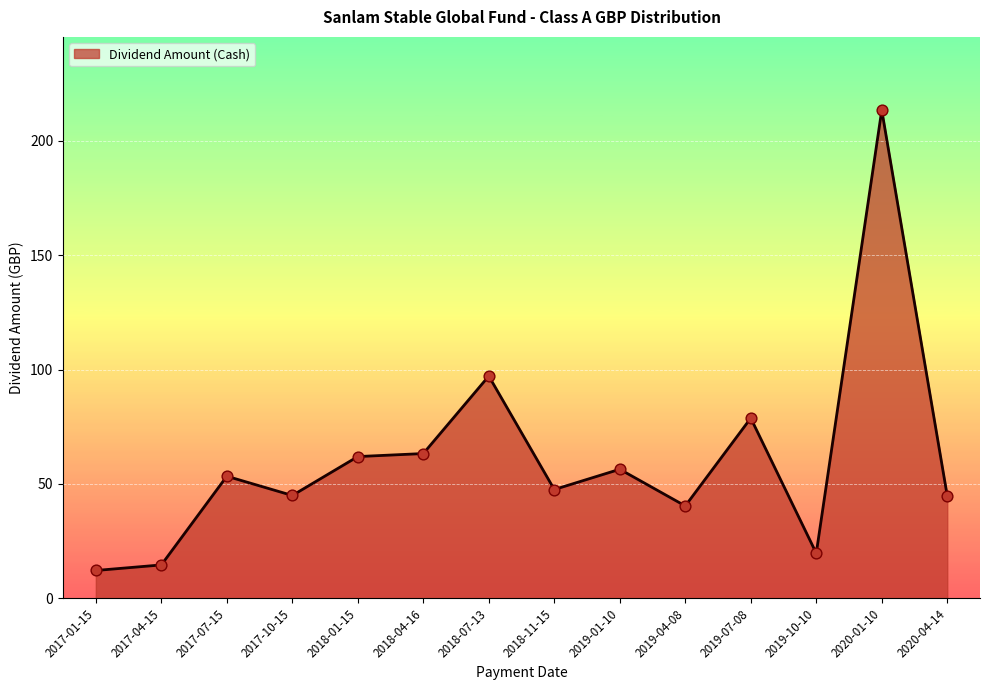

What is the change in value from 2018-07-13 to 2020-04-14?

-52.4